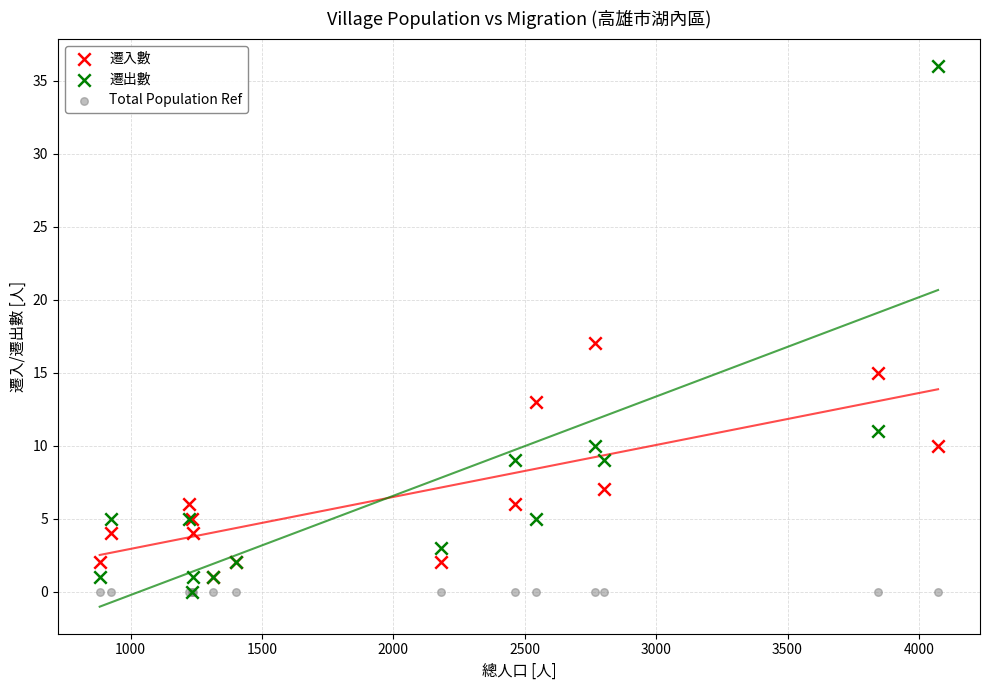

Which series contains the highest Y value?

遷出數